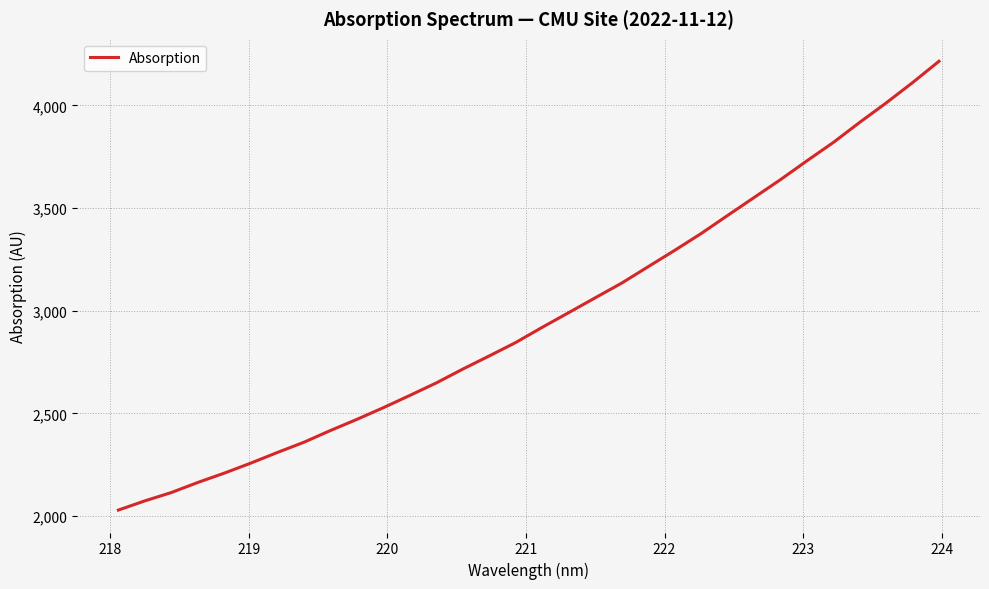

True or false: the data has more than 2 interior local peaks.

False